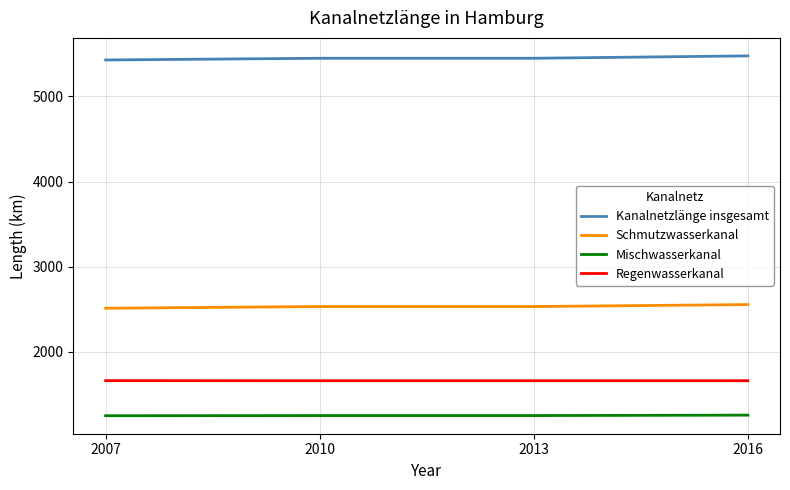

Count the Mischwasserkanal values in the range 1253 to 1258.

3